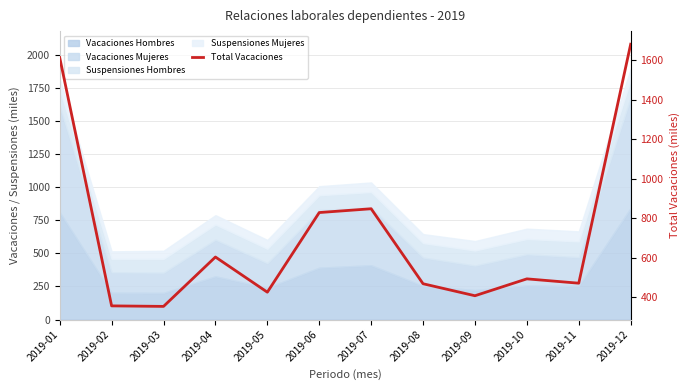

Reading left to right, list all the values displayed in this chart.

1613.0	357.3	354.7	604.4	426.5	829.3	848.5	469.2	408.6	493.9	472.0	1680.7